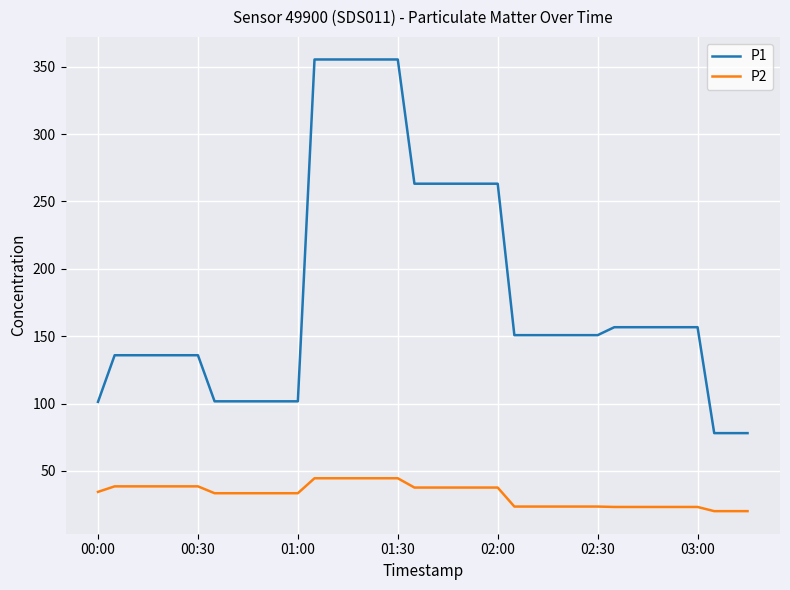

What is the maximum value shown in the chart?

355.4